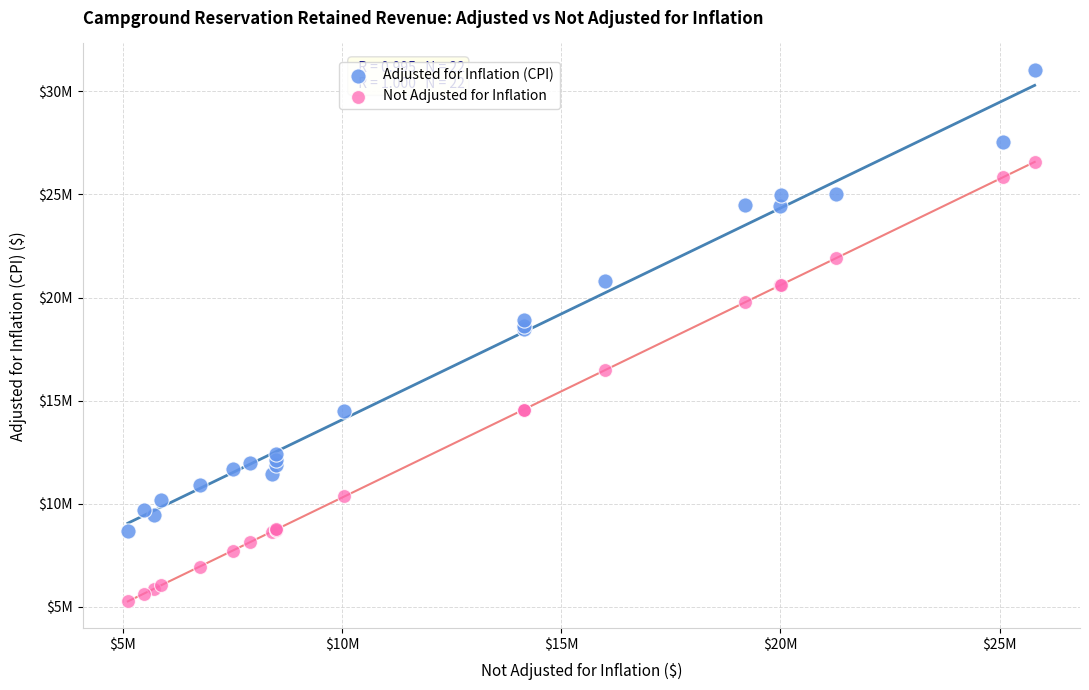

What are all the series names shown in the legend?

Adjusted for Inflation (CPI), Not Adjusted for Inflation